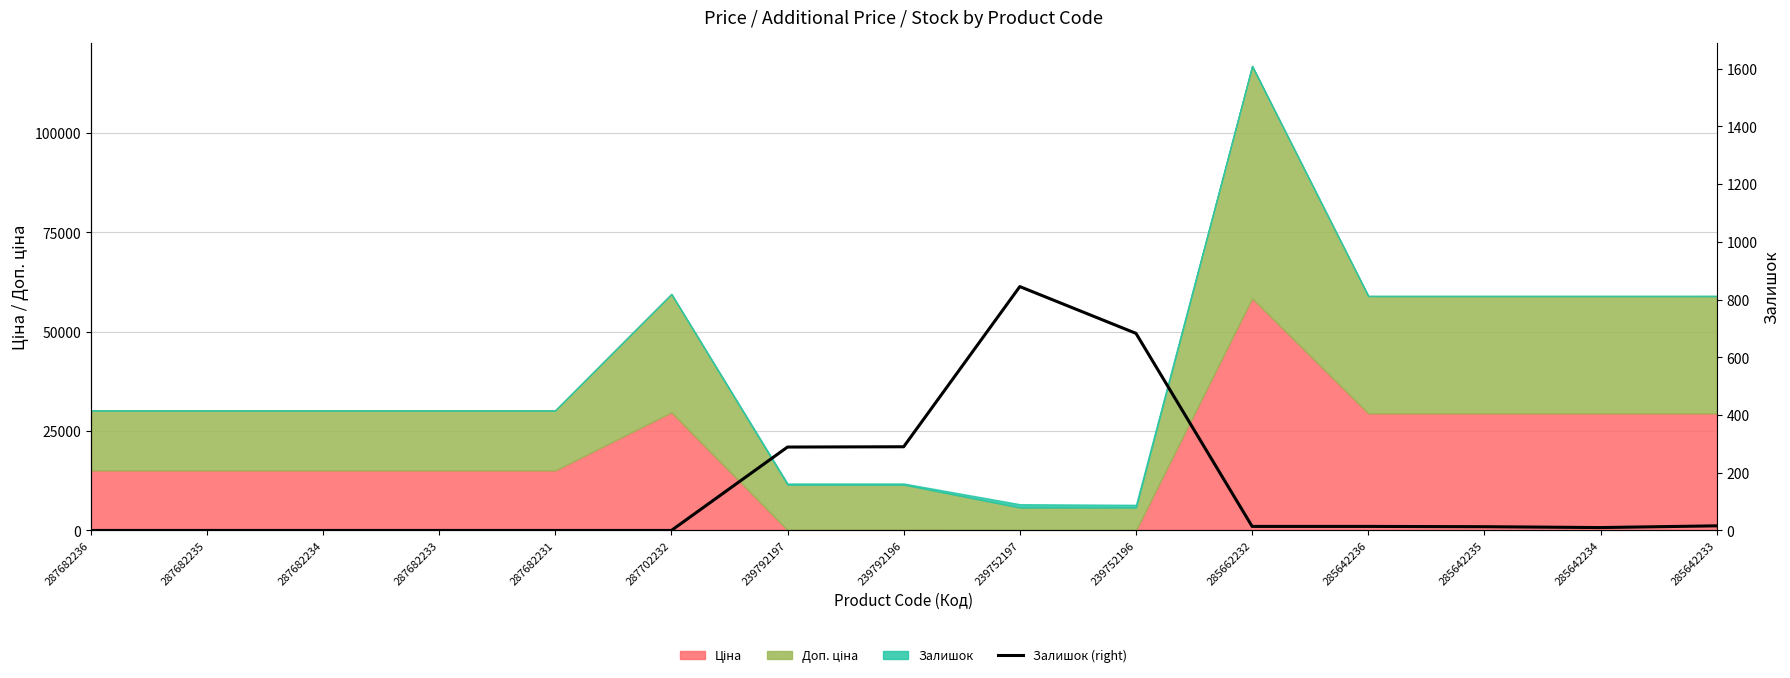

Reading left to right, extract all data points from this chart.

0	0	0	0	0	0	289	290	845	683	14	14	13	10	16